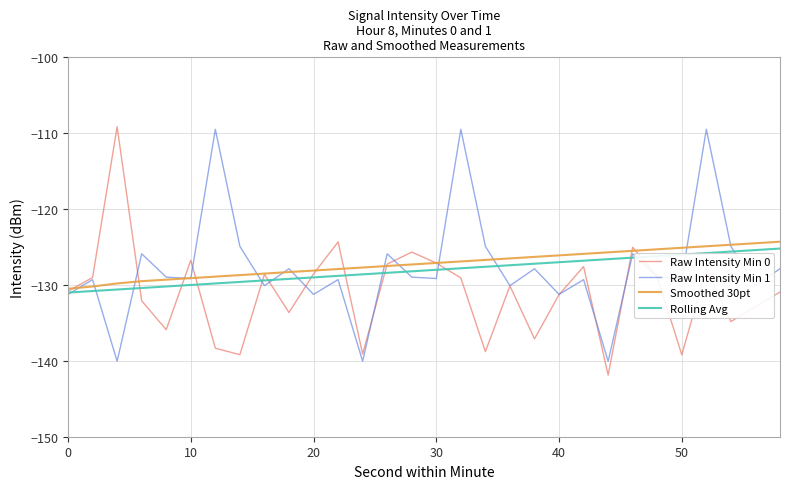

True or false: Rolling Avg and Smoothed 30pt cross at least once.

False